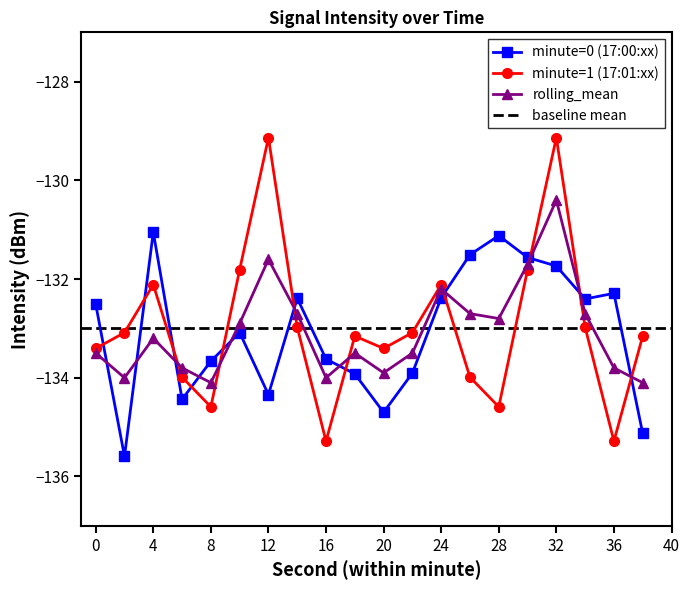

At which category is the sum across all series the highest?

32